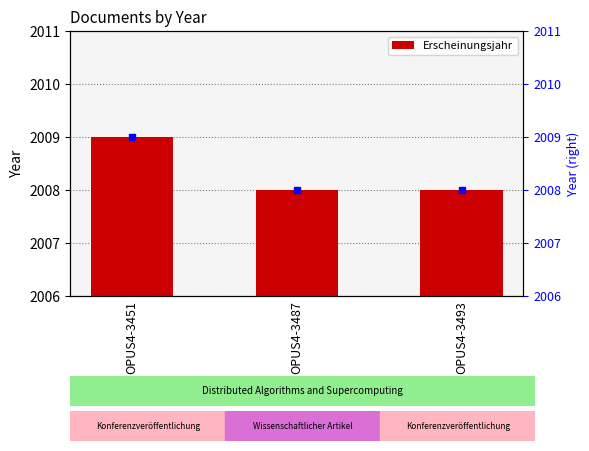

Reading left to right, list all the values displayed in this chart.

OPUS4-3451=2009	OPUS4-3487=2008	OPUS4-3493=2008